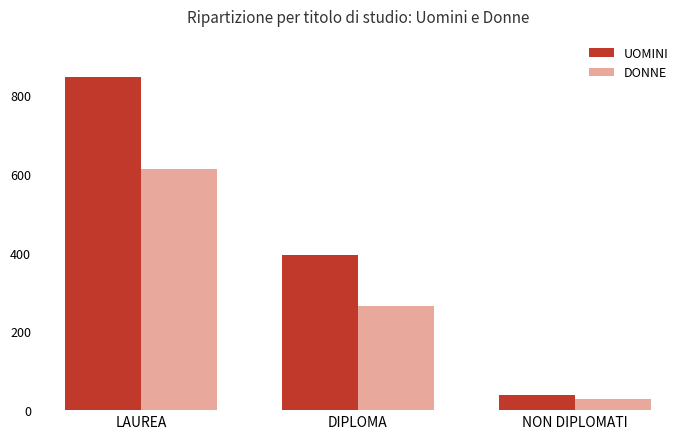

What are all the series names shown in the legend?

UOMINI, DONNE